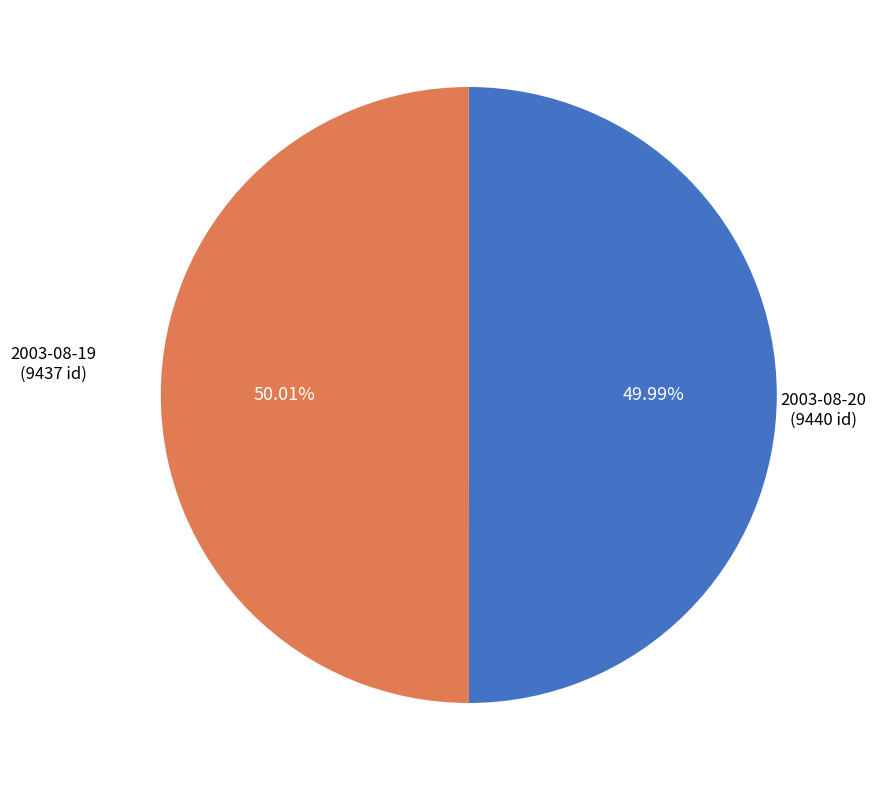

Approximately how many times larger is the value at 2003-08-19 compared to 2003-08-20?

1.0